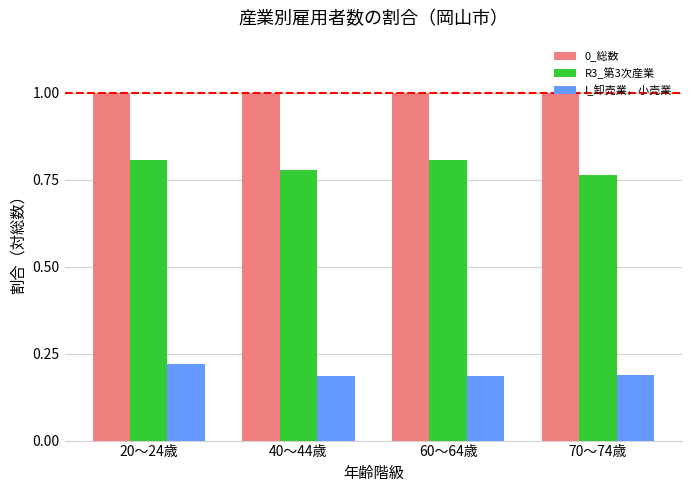

Is it true that I_卸売業，小売業 equals 0.3 at 70～74歳?

False